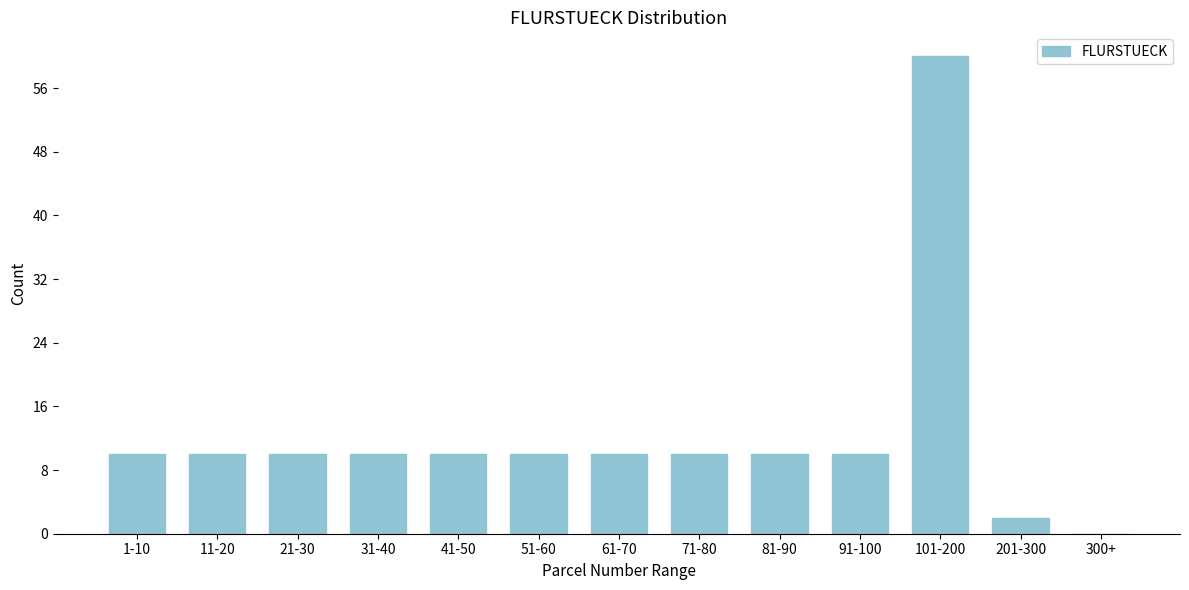

Reading left to right, extract all data points from this chart.

1-10=10	11-20=10	21-30=10	31-40=10	41-50=10	51-60=10	61-70=10	71-80=10	81-90=10	91-100=10	101-200=60	201-300=2	300+=0